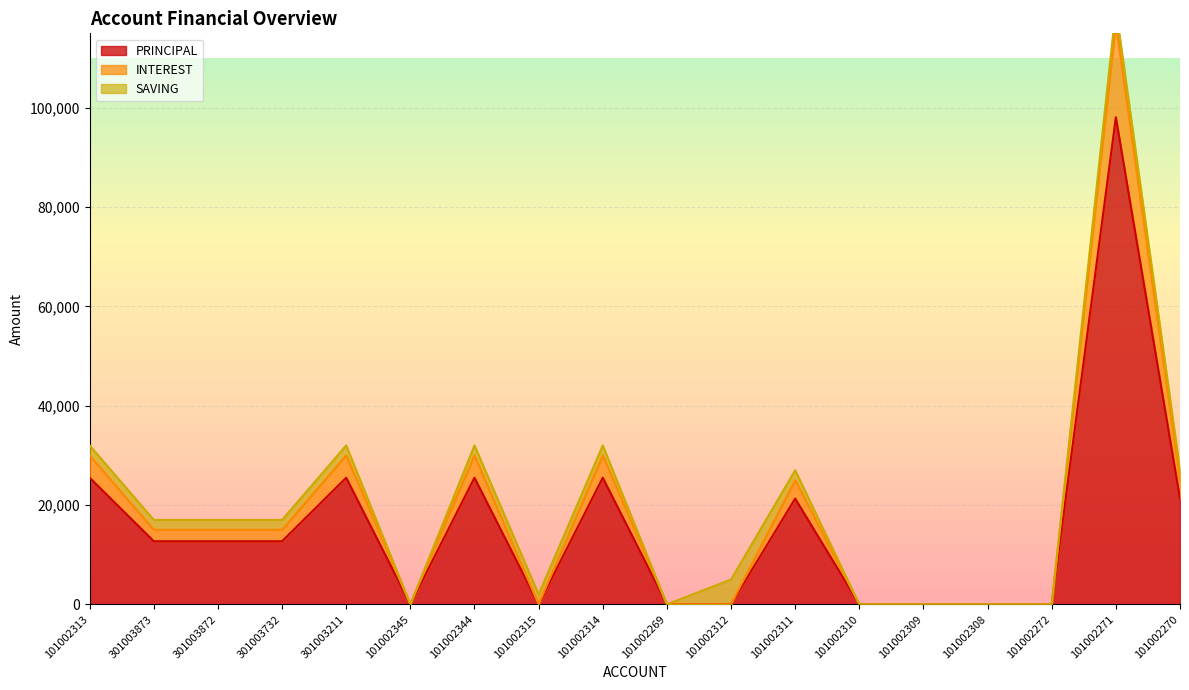

The value of INTEREST at 101002269 is 37842. True or false?

False